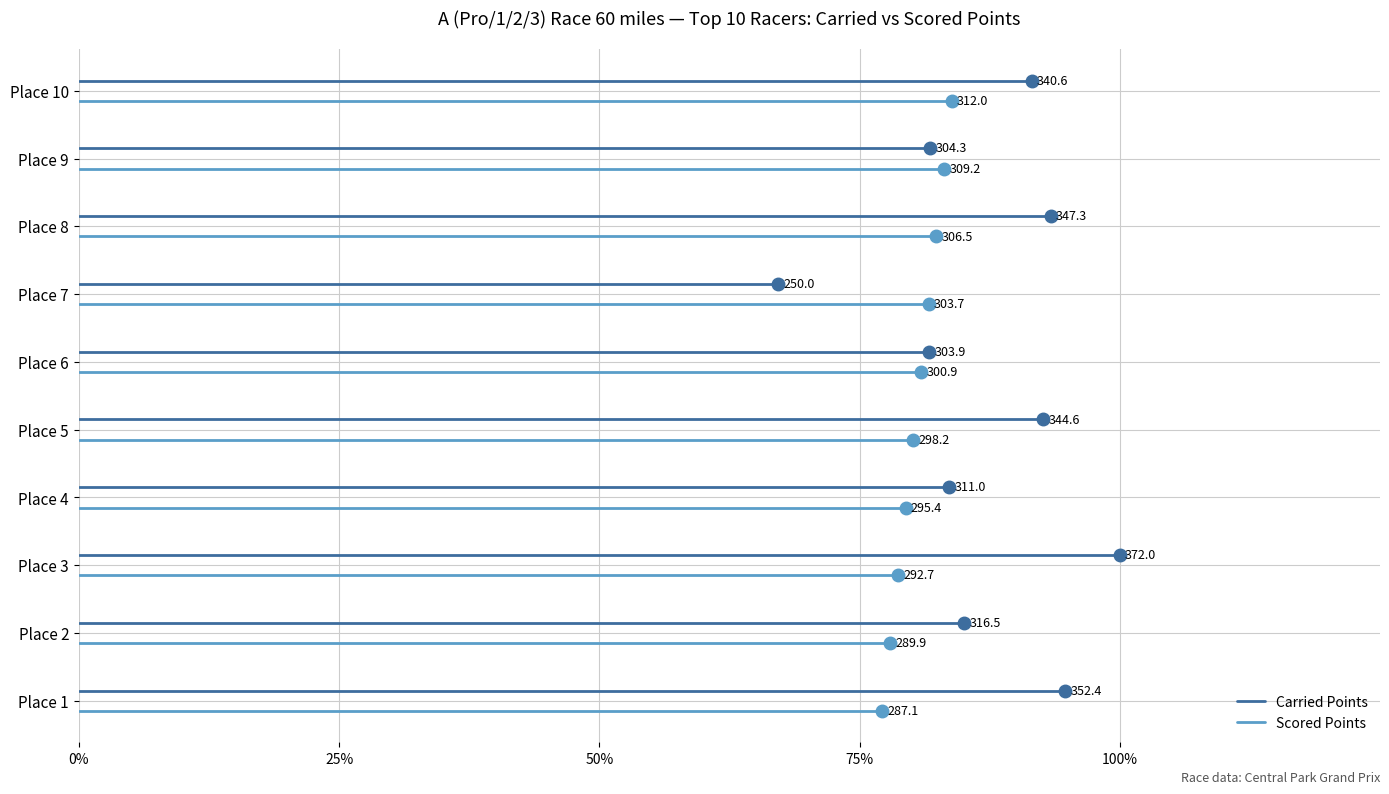

True or false: Carried Points has a value of 0.1 at 0%.

False